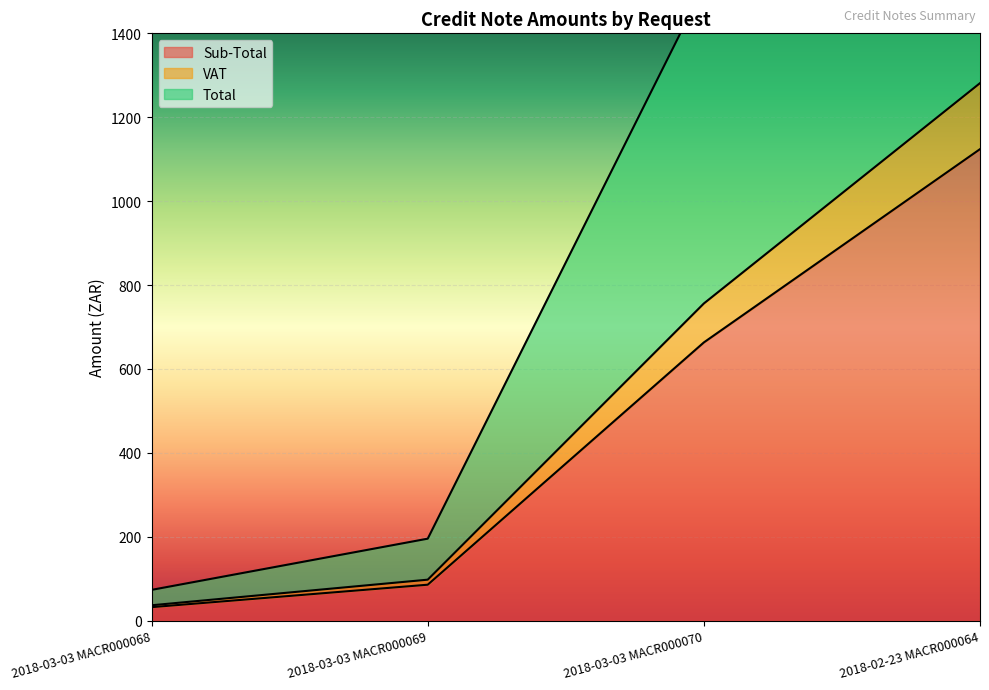

The Total series shows 195.5 at 2018-03-03 MACR000069. True or false?

True